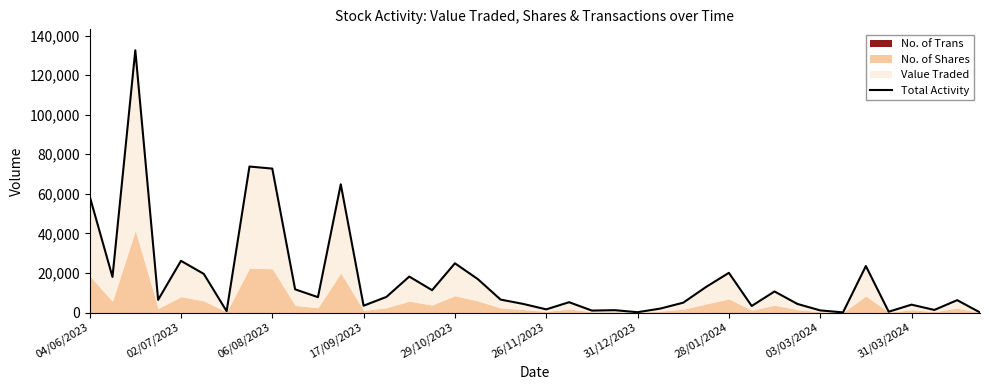

Reading left to right, transcribe all the data shown in this chart.

58813	17980	132572	6410	26122	19517	649	73805	72764	11710	7761	64822	3438	7888	18167	11296	24879	16917	6535	4317	1591	5202	972	1180	148	1991	4964	12912	20058	3303	10638	4337	1063	59	23491	401	3968	1298	6243	35